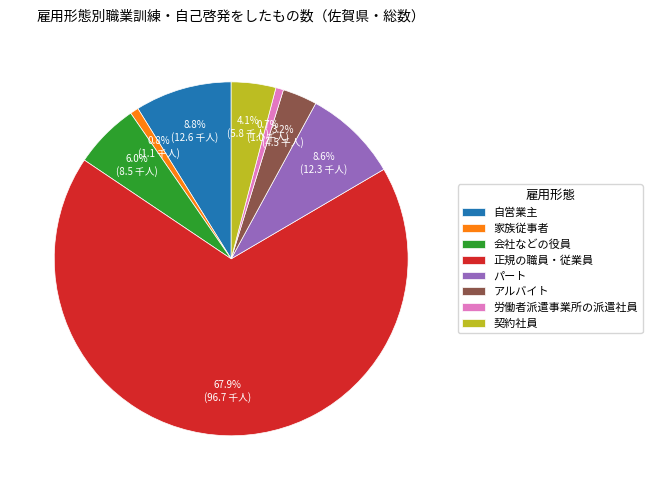

True or false: 家族従事者 accounts for 1% of the total.

True